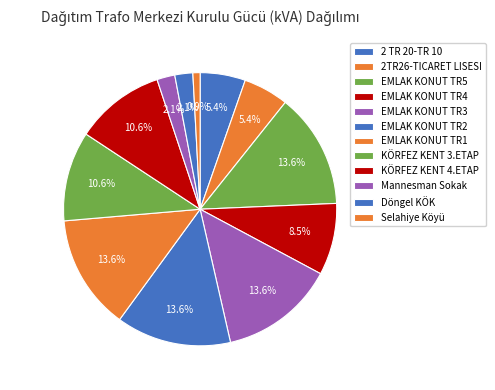

Is there a majority slice in this chart?

No